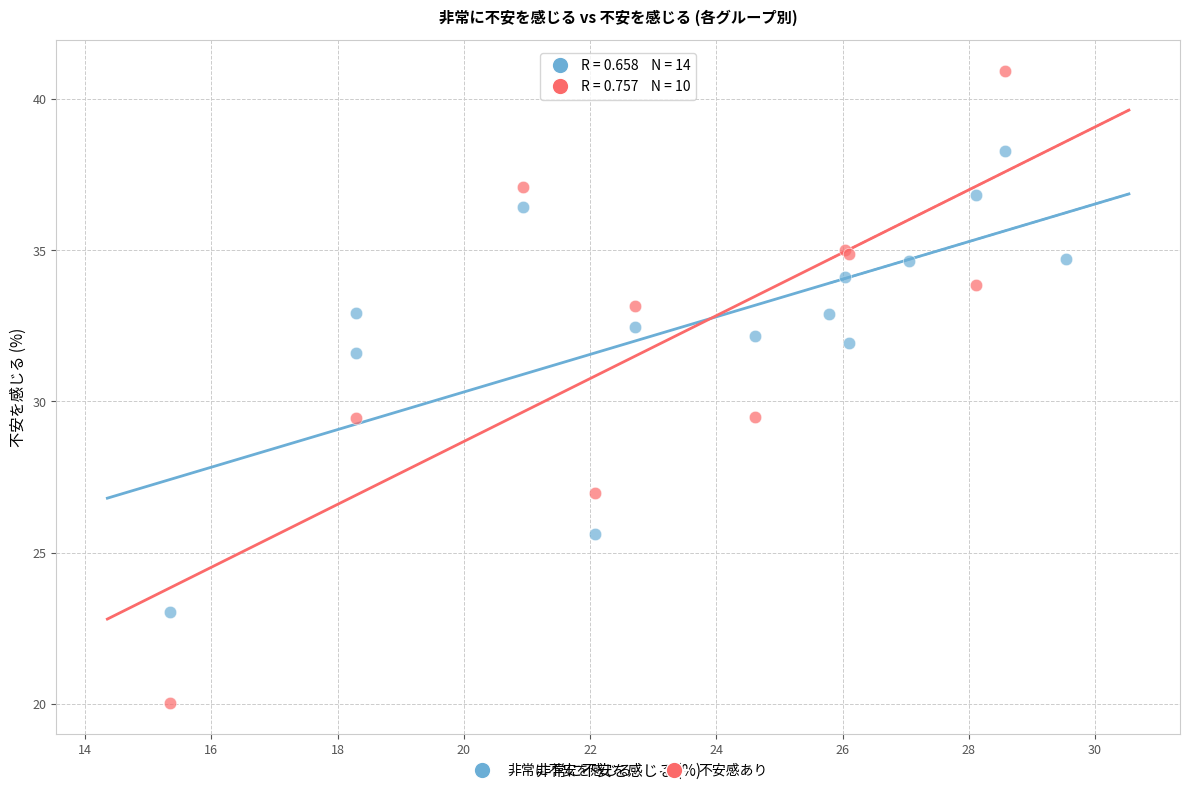

Which series contains the highest Y value?

不安感あり